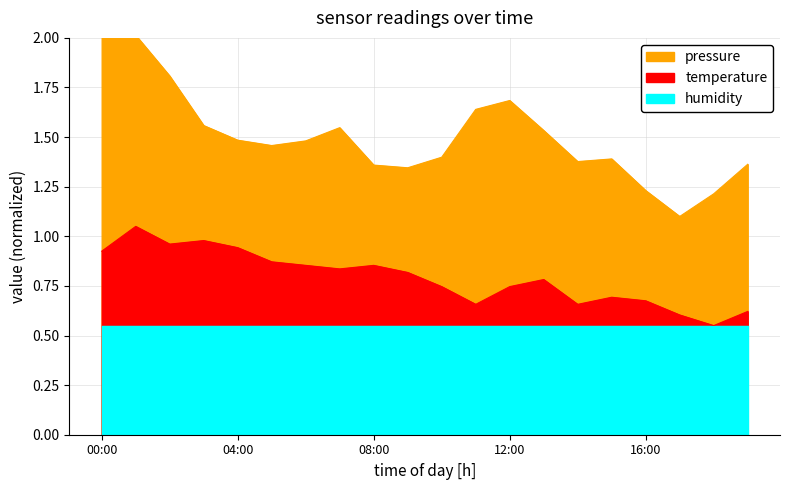

True or false: pressure and temperature intersect in this chart.

False